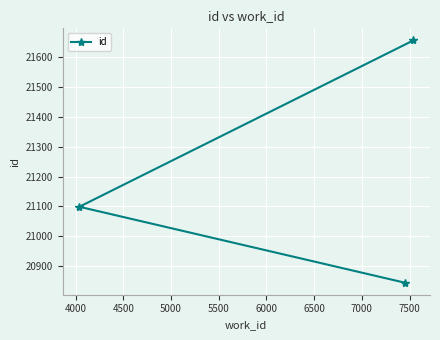

What is the value of the 2nd point from the left?

20845